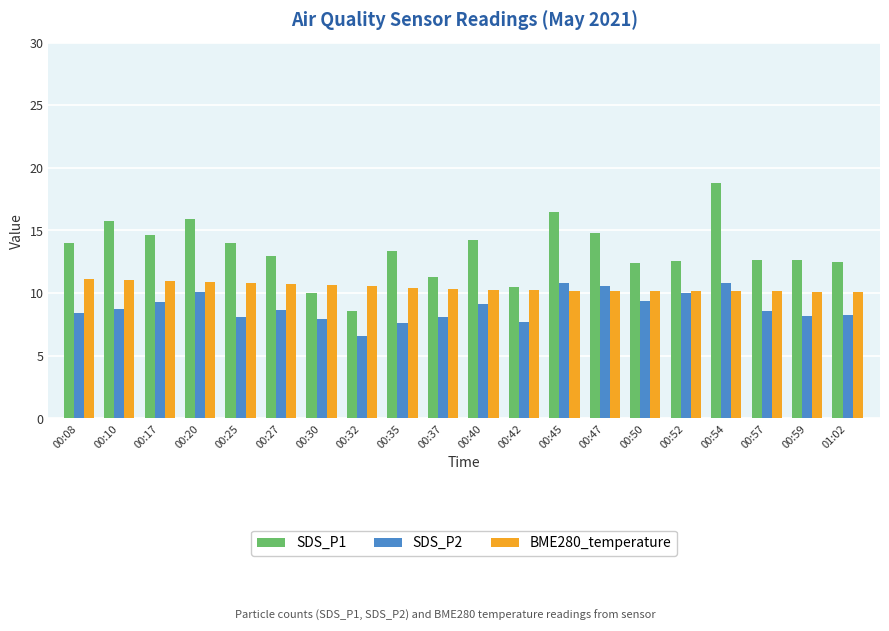

How many bars are there in each group?

3